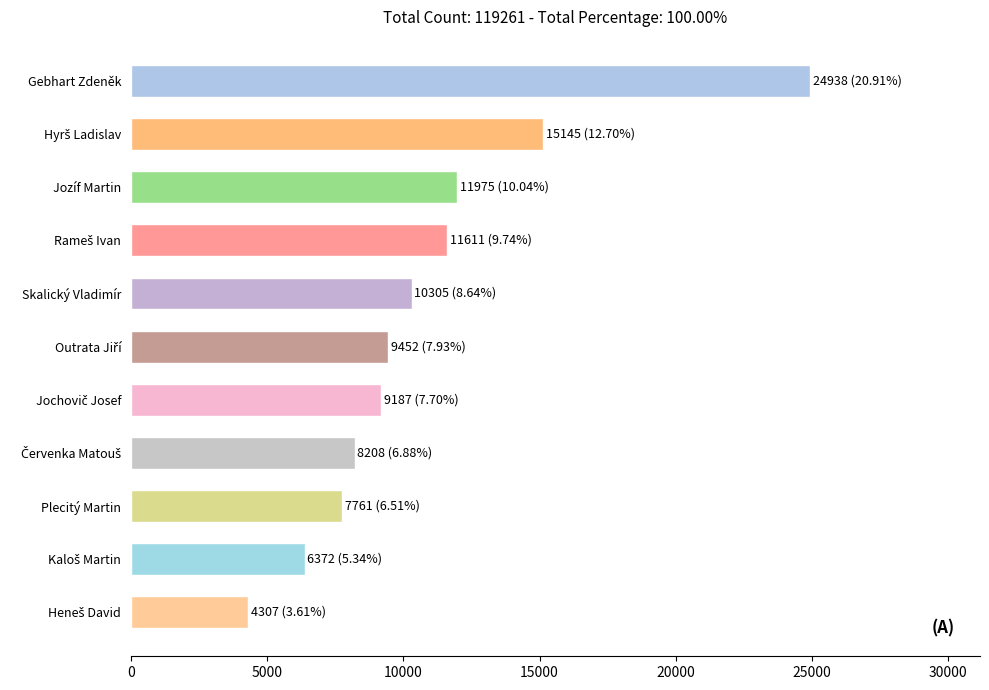

Is it true that the value at Gebhart Zdeněk is 24938?

True